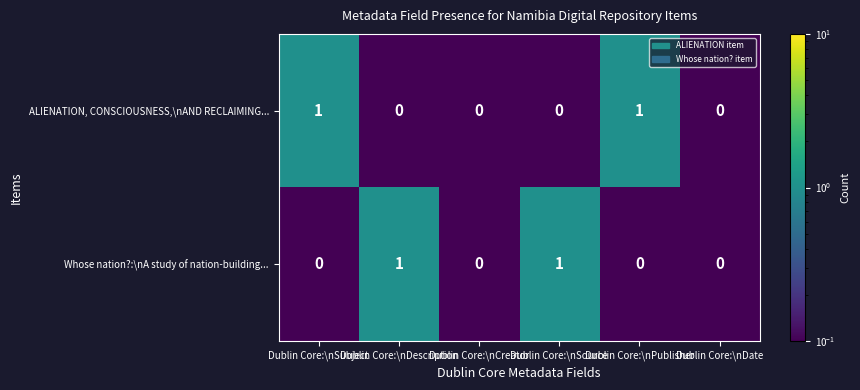

How many data points does each series have?

6